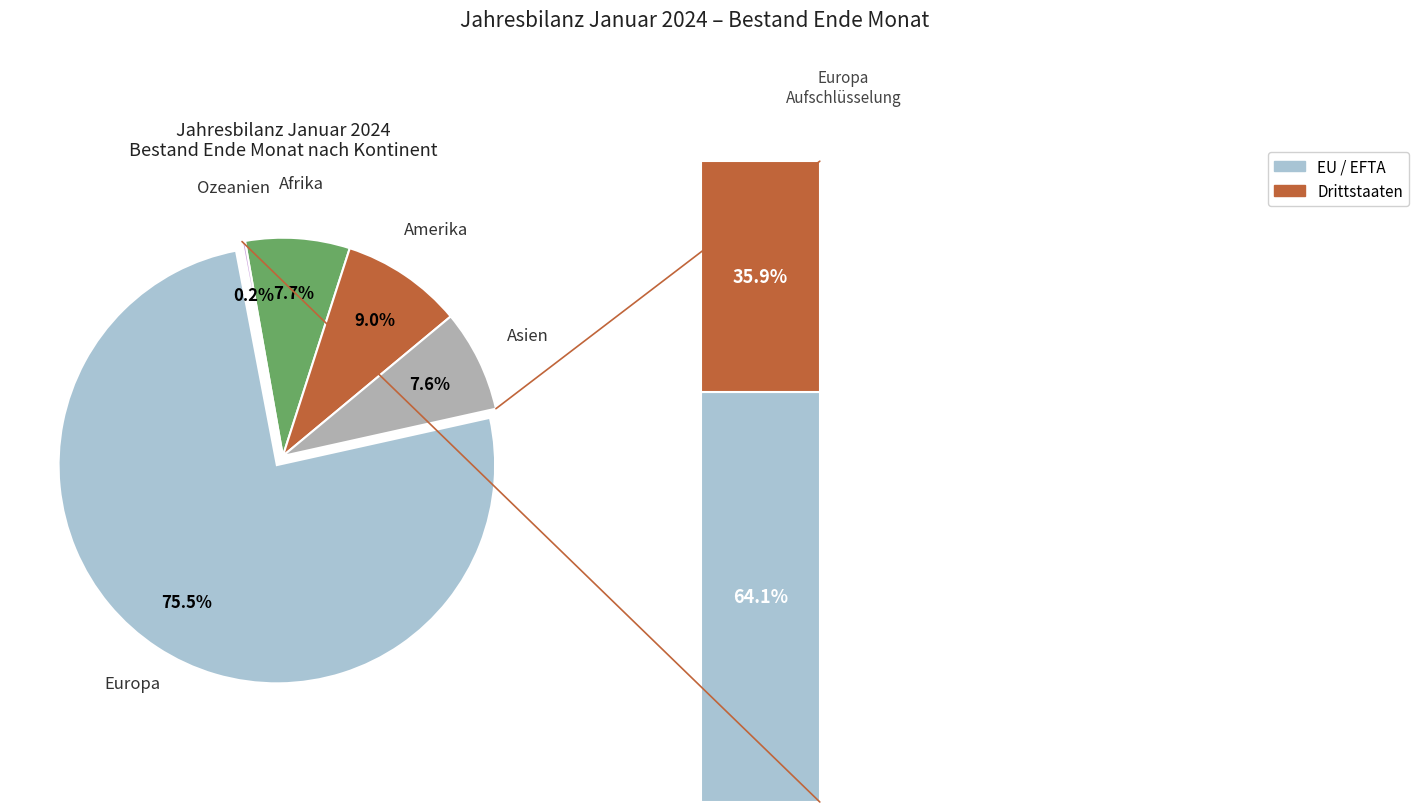

What is the smallest slice in the pie chart?

Ozeanien